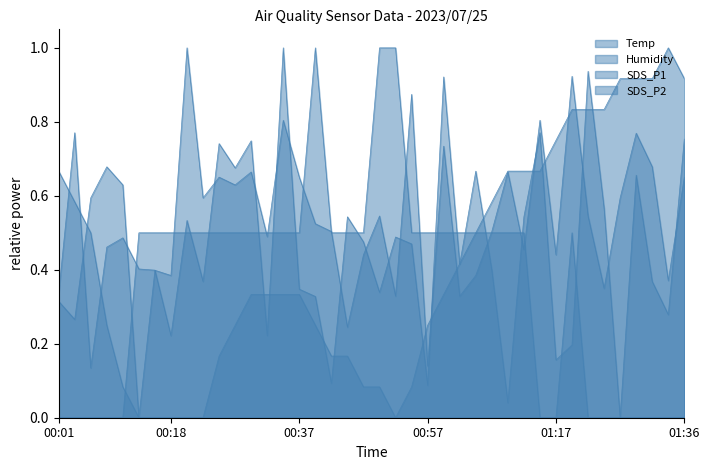

What is the label of the 21st point from the right?

00:47